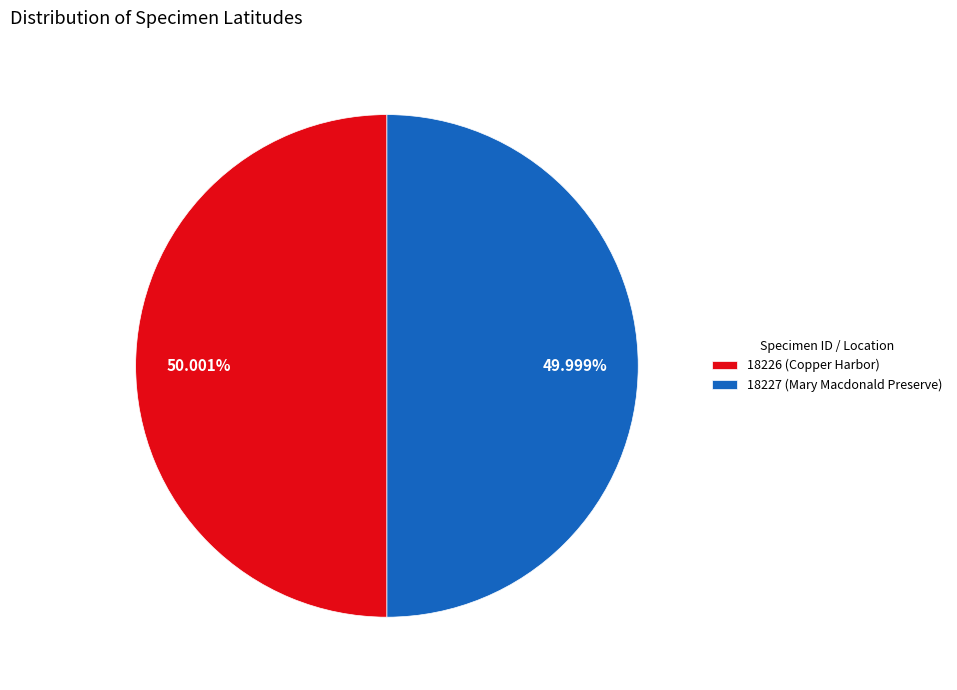

The 18227 (Mary Macdonald Preserve) slice represents 50% of the pie. True or false?

True